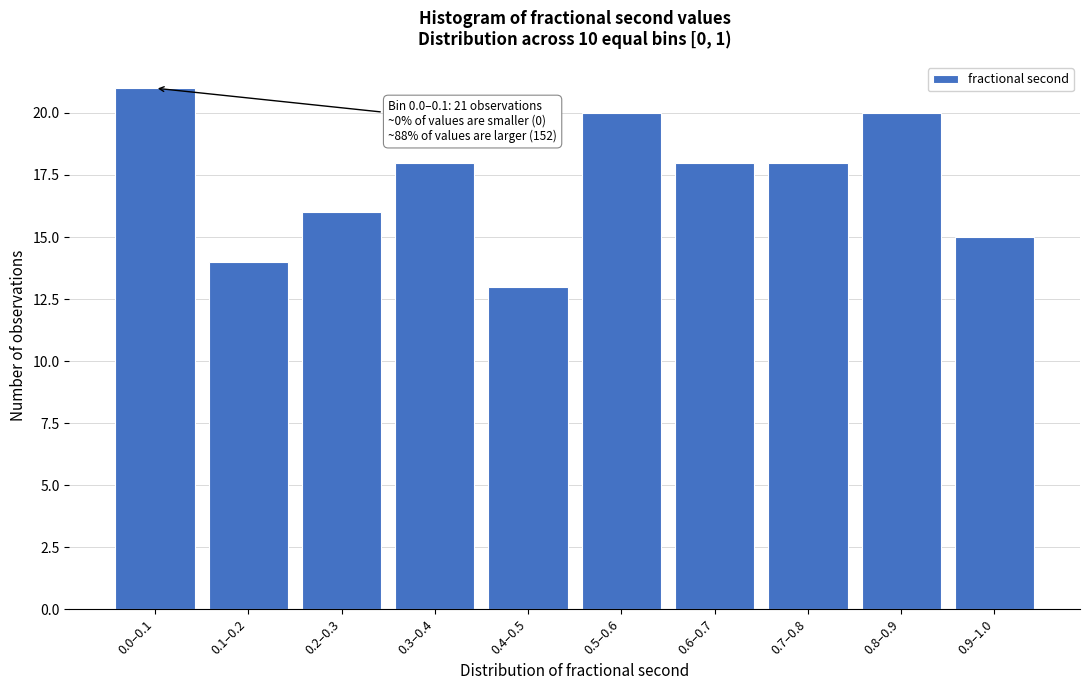

Reading left to right, what are all the values shown in this chart?

0.0–0.1=21	0.1–0.2=14	0.2–0.3=16	0.3–0.4=18	0.4–0.5=13	0.5–0.6=20	0.6–0.7=18	0.7–0.8=18	0.8–0.9=20	0.9–1.0=15